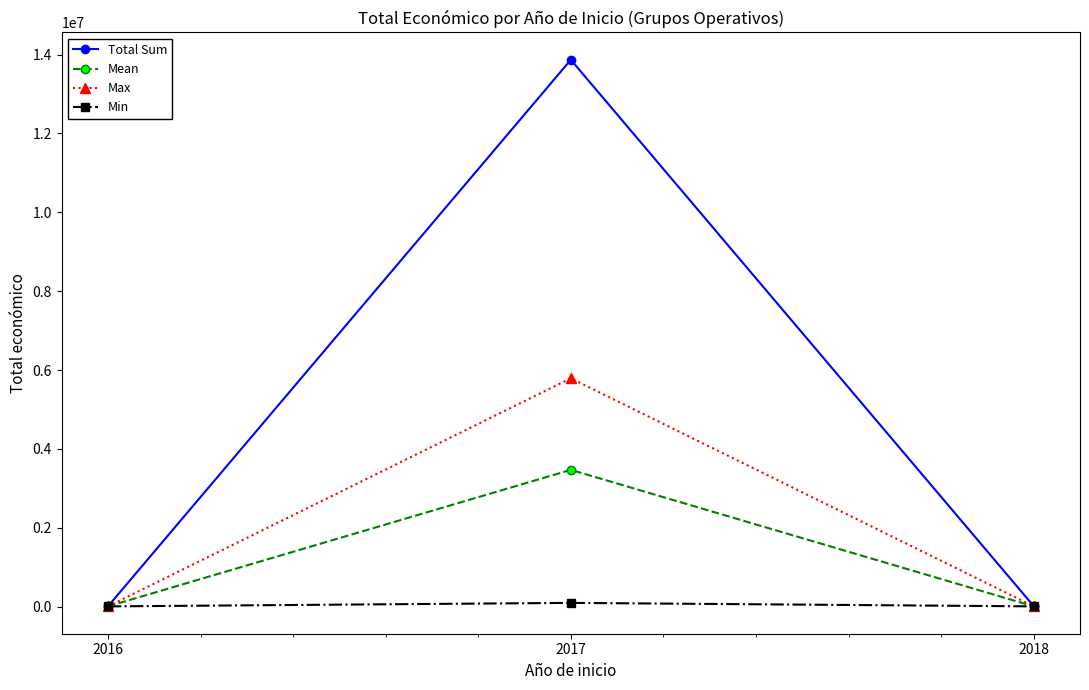

What is the value of the Mean point at the 2nd from the left?

3467635.5